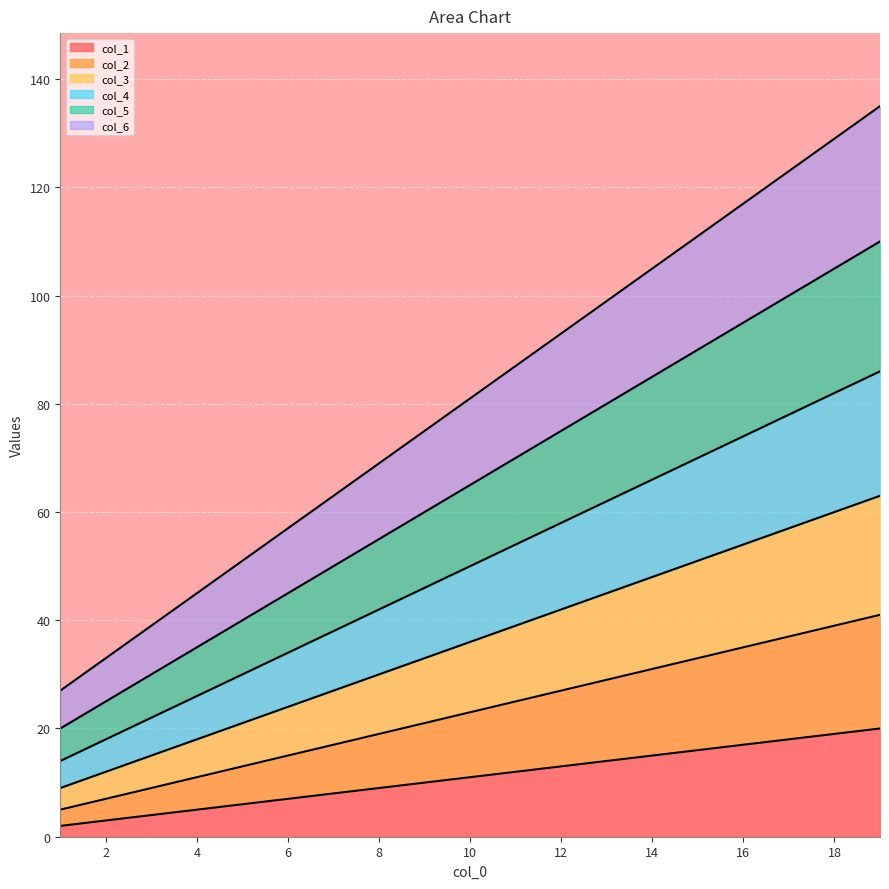

How many lines are shown in the chart?

6